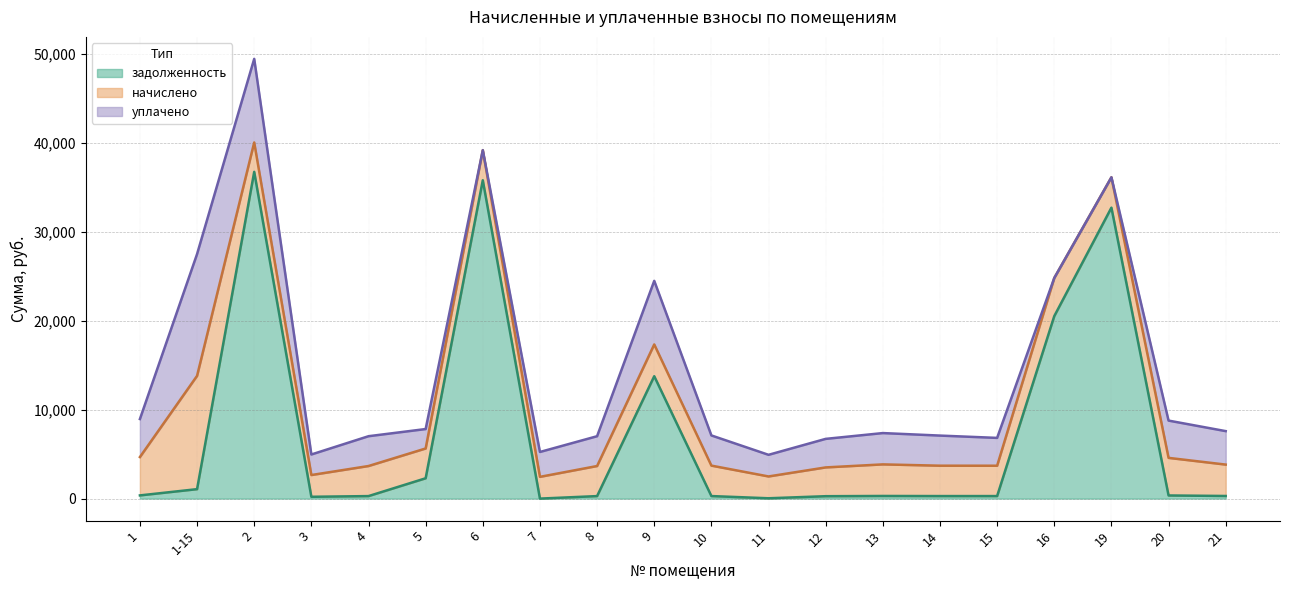

At which label does уплачено reach its minimum?

6